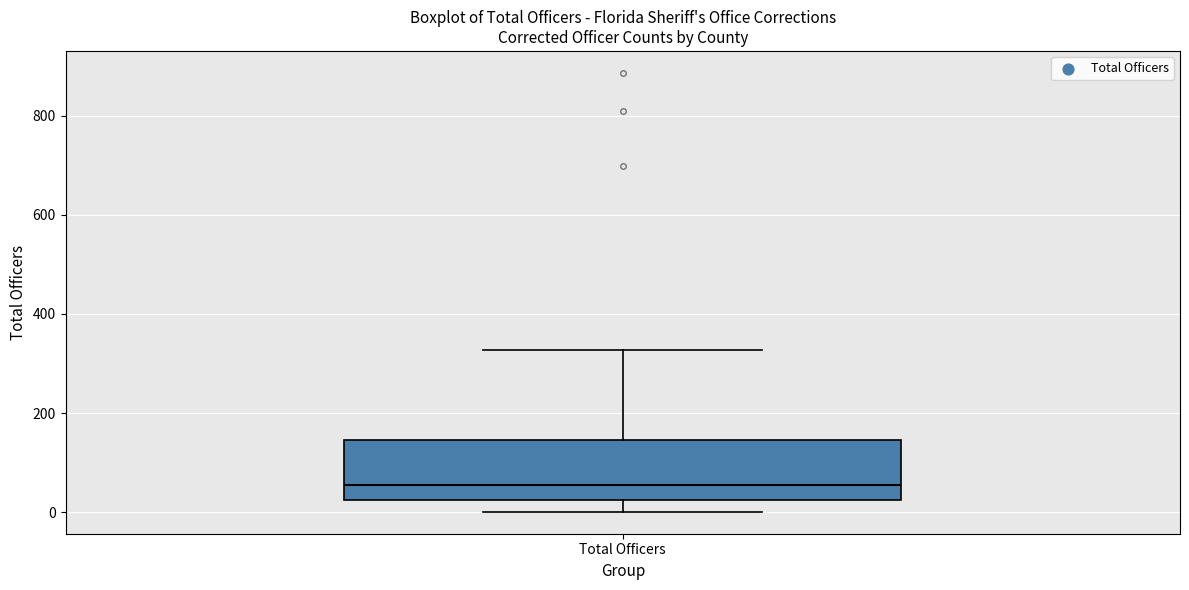

Read this box plot against the y-axis: the position of the median line, the range covered by the box, and the ends of both whiskers. The values are not printed on the chart, so give them approximately, as read against the axis.

median 60, box 20 to 140, whiskers 0 to 320